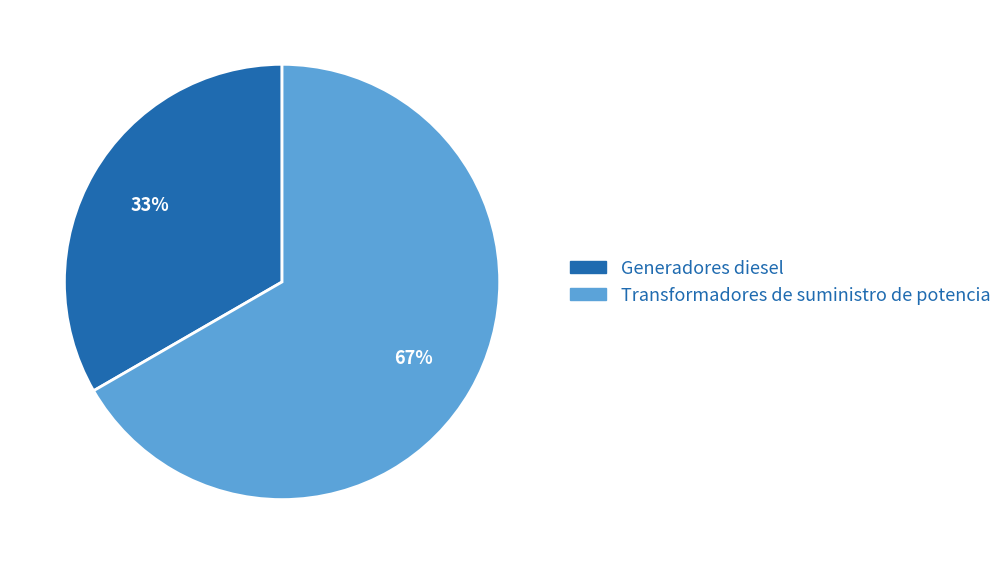

How many segments does this pie chart have?

2